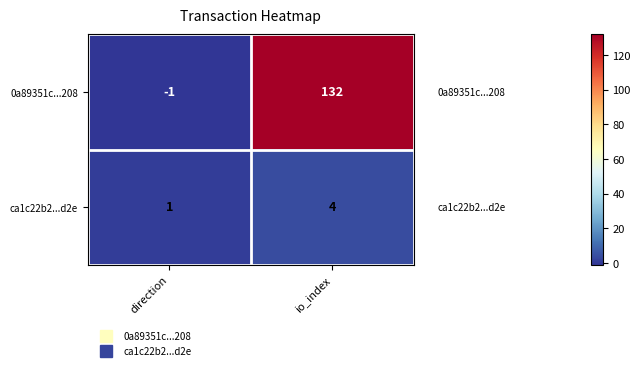

At which label is ca1c22b2...d2e closest to 2?

direction